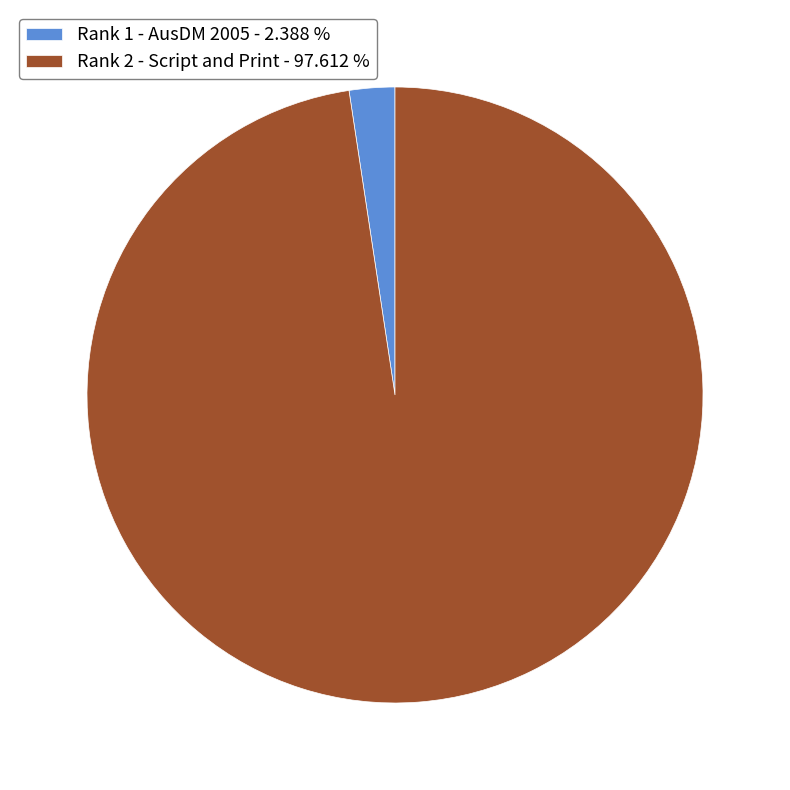

Which category has the smallest portion of the pie?

Rank 1 - AusDM 2005 - 2.388 %